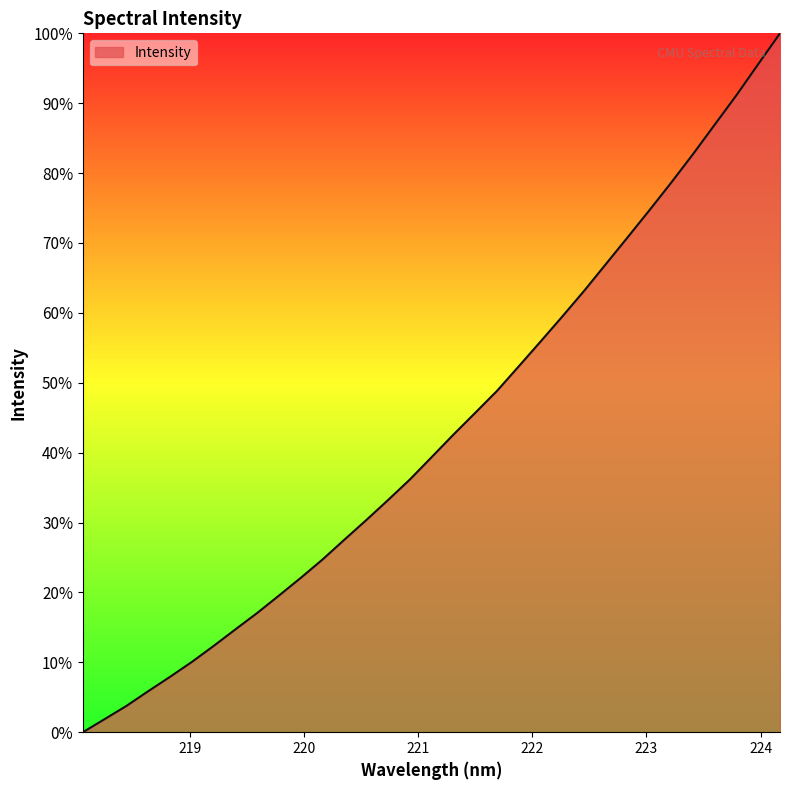

How many categories are shown in the chart?

33